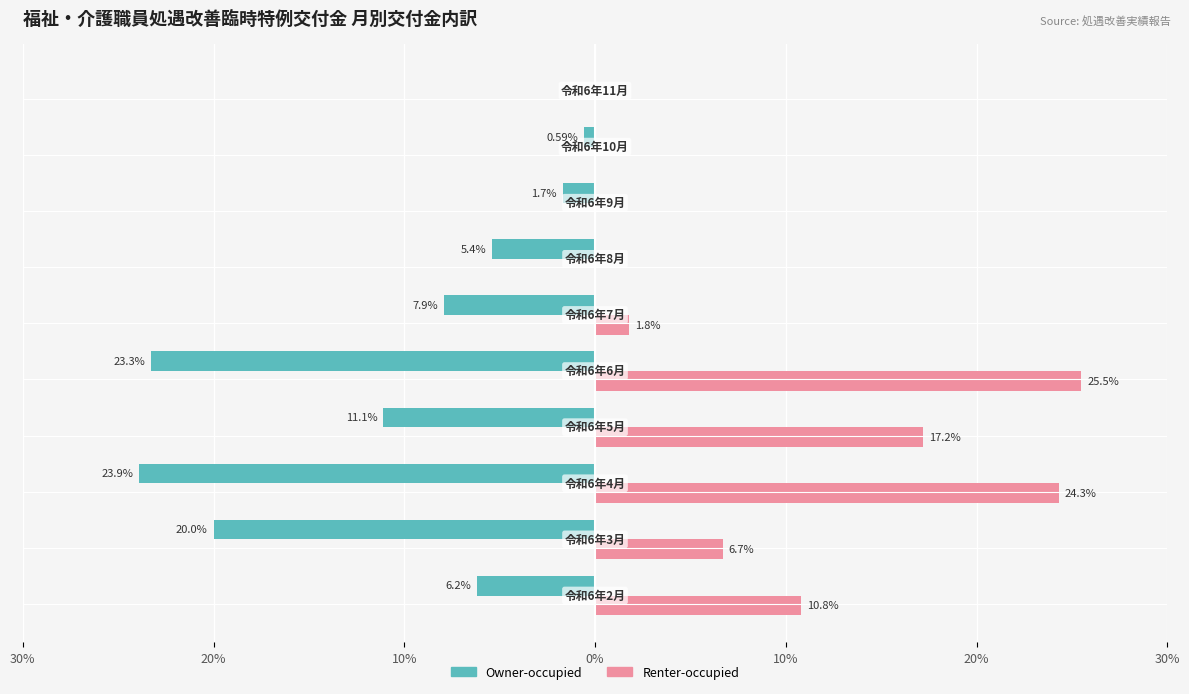

What are all the series names shown in the legend?

Owner-occupied, Renter-occupied